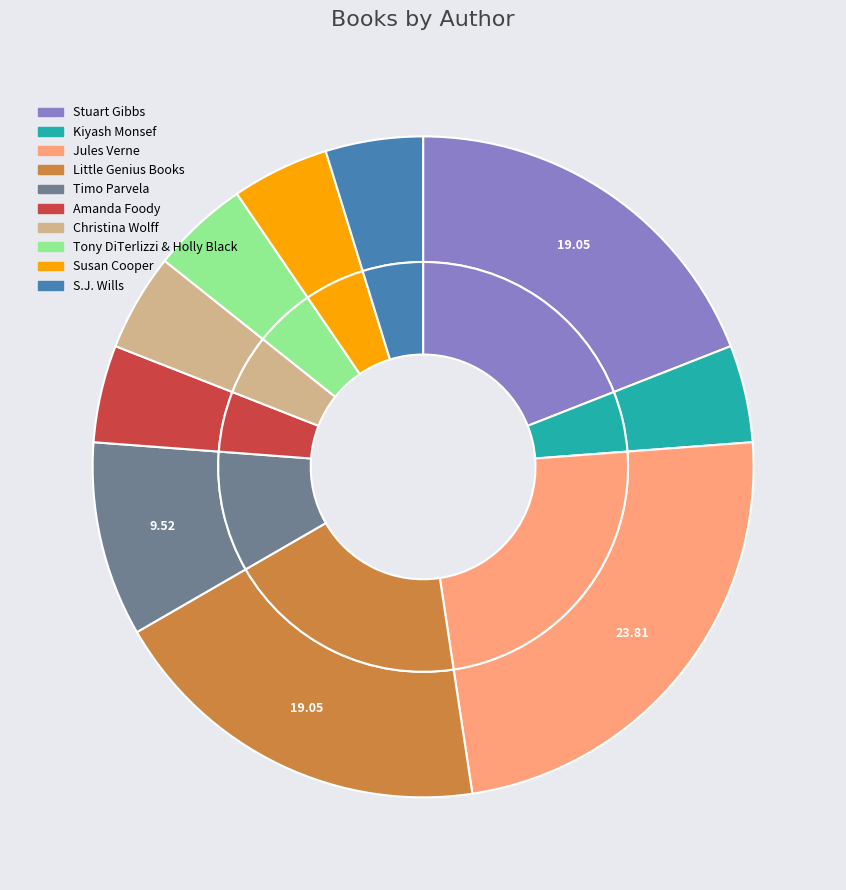

What percentage is the Little Genius Books (179754279) slice, to the nearest percent?

19%